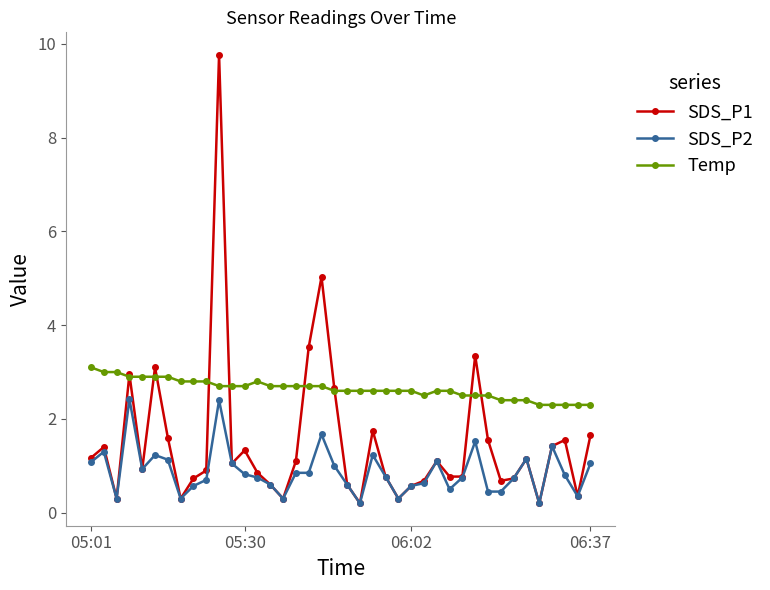

Rank the series by their average value, from lowest to highest.

SDS_P2, SDS_P1, Temp